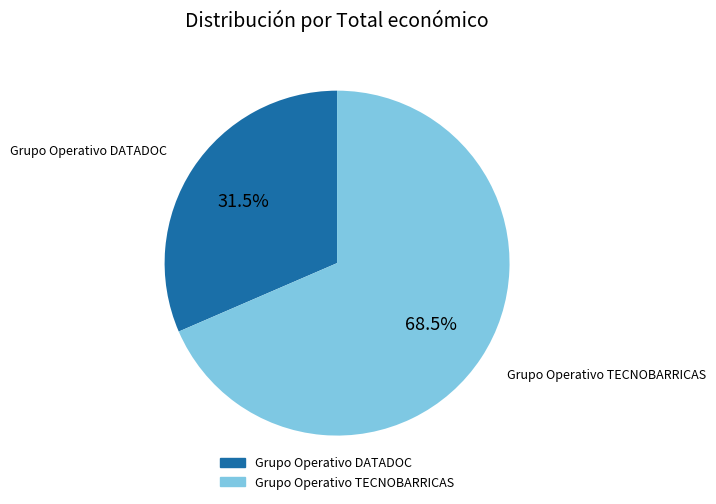

Which category has the biggest portion of the pie?

Grupo Operativo TECNOBARRICAS